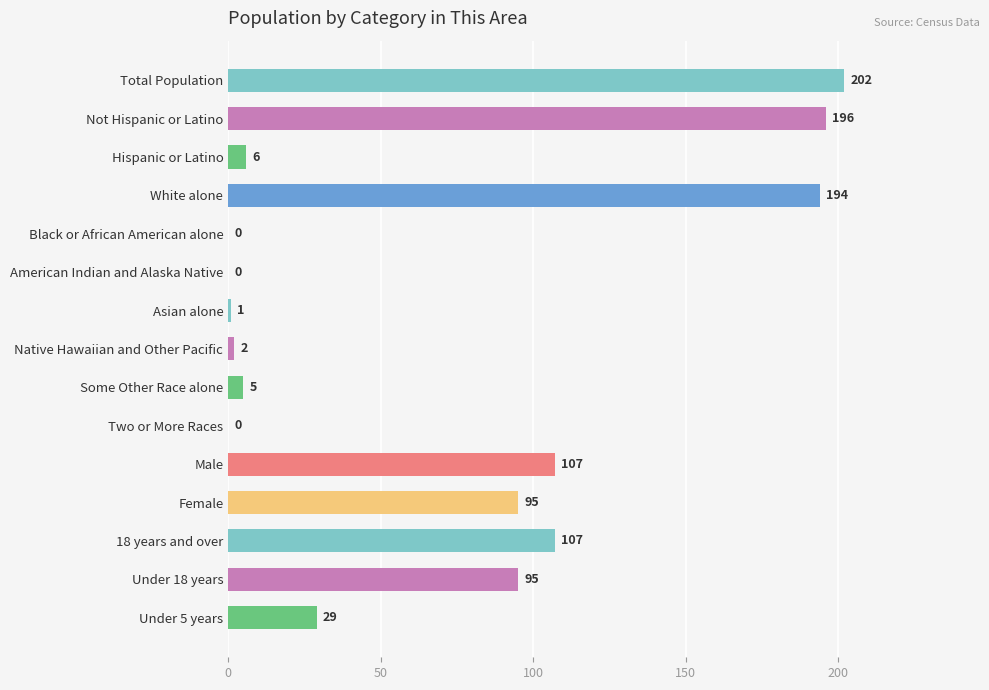

The value at Two or More Races is -124. True or false?

False